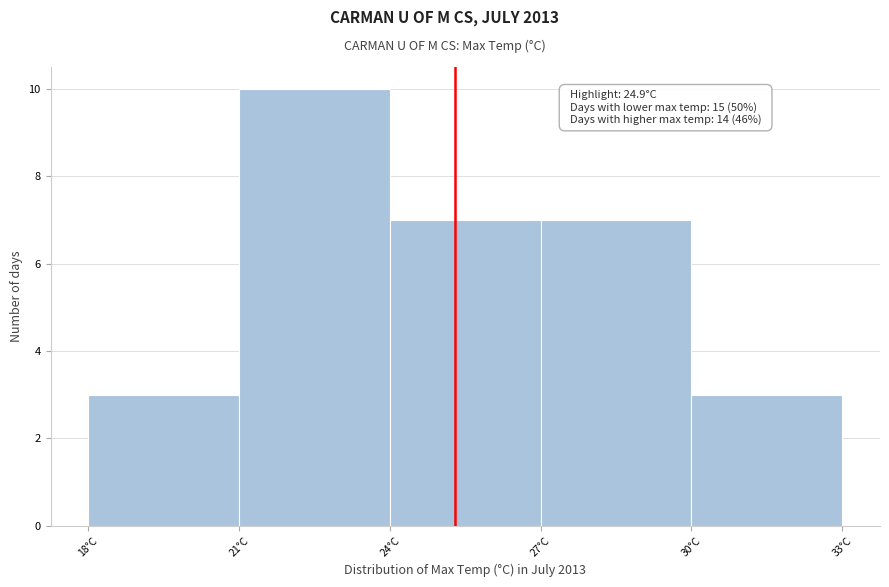

Reading left to right, extract all data points from this chart.

18°C=3	21°C=10	24°C=7	27°C=7	30°C=3